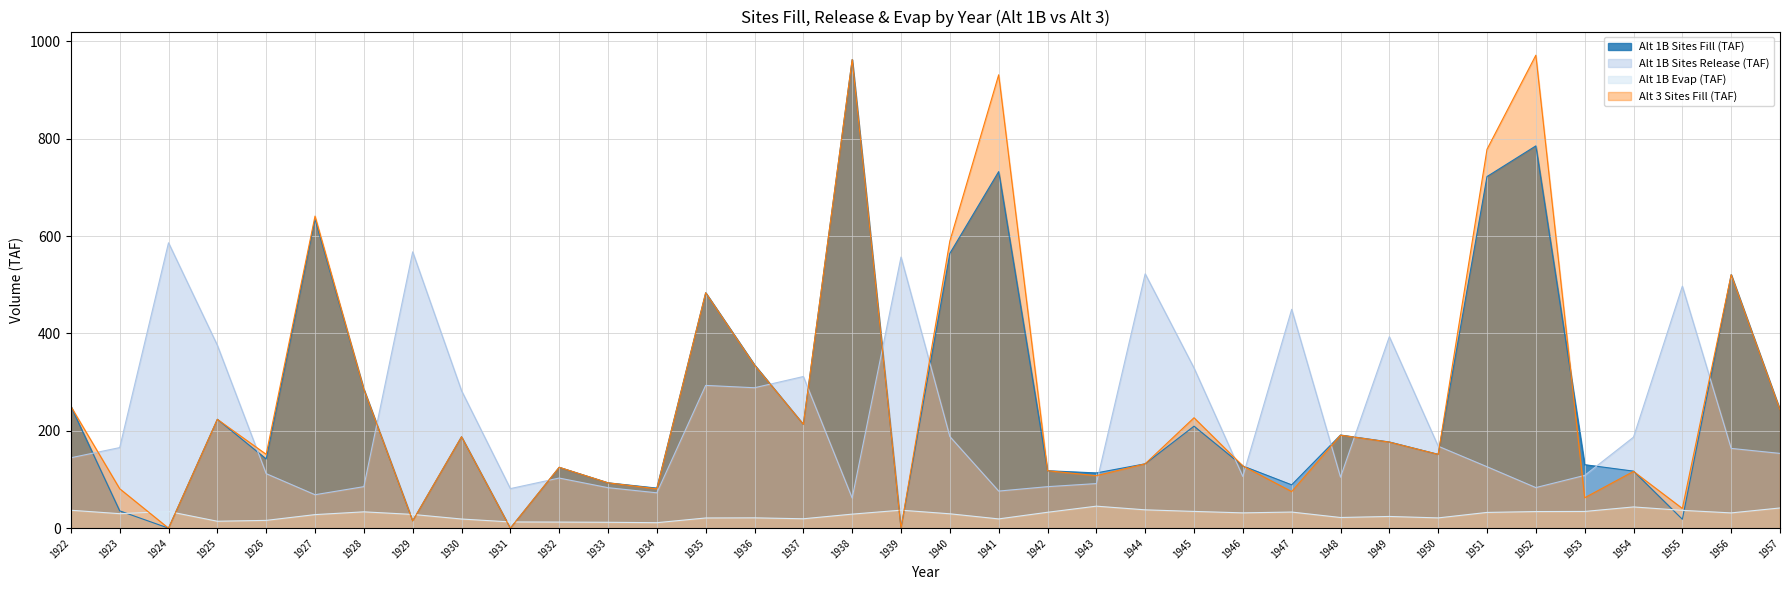

What is the difference between the Alt 1B Evap (TAF) values at 1931 and 1939?

24.1